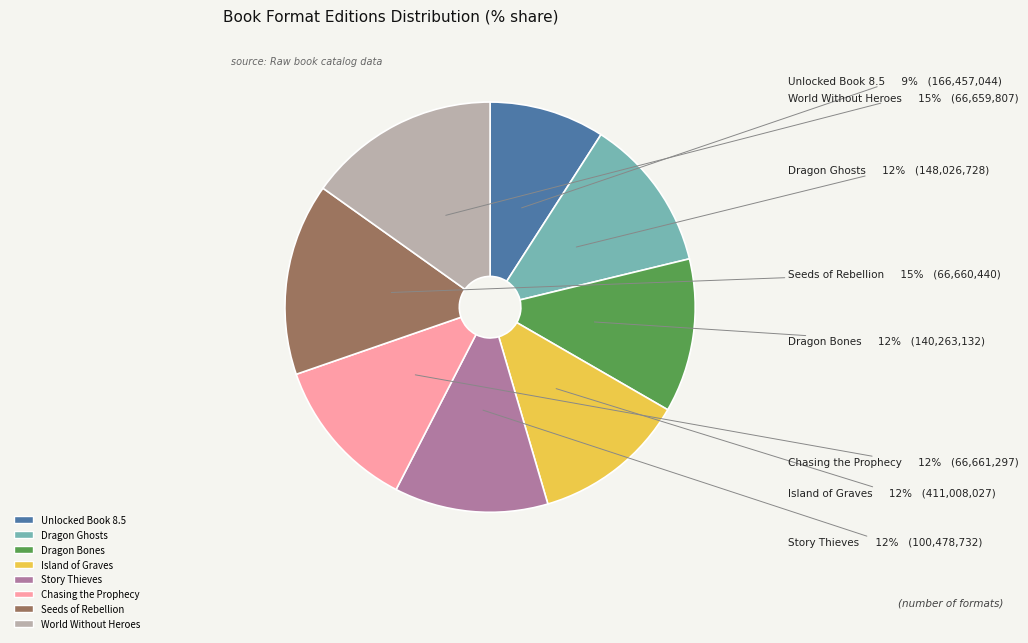

Is the sum of Dragon Bones and Story Thieves greater than half?

No